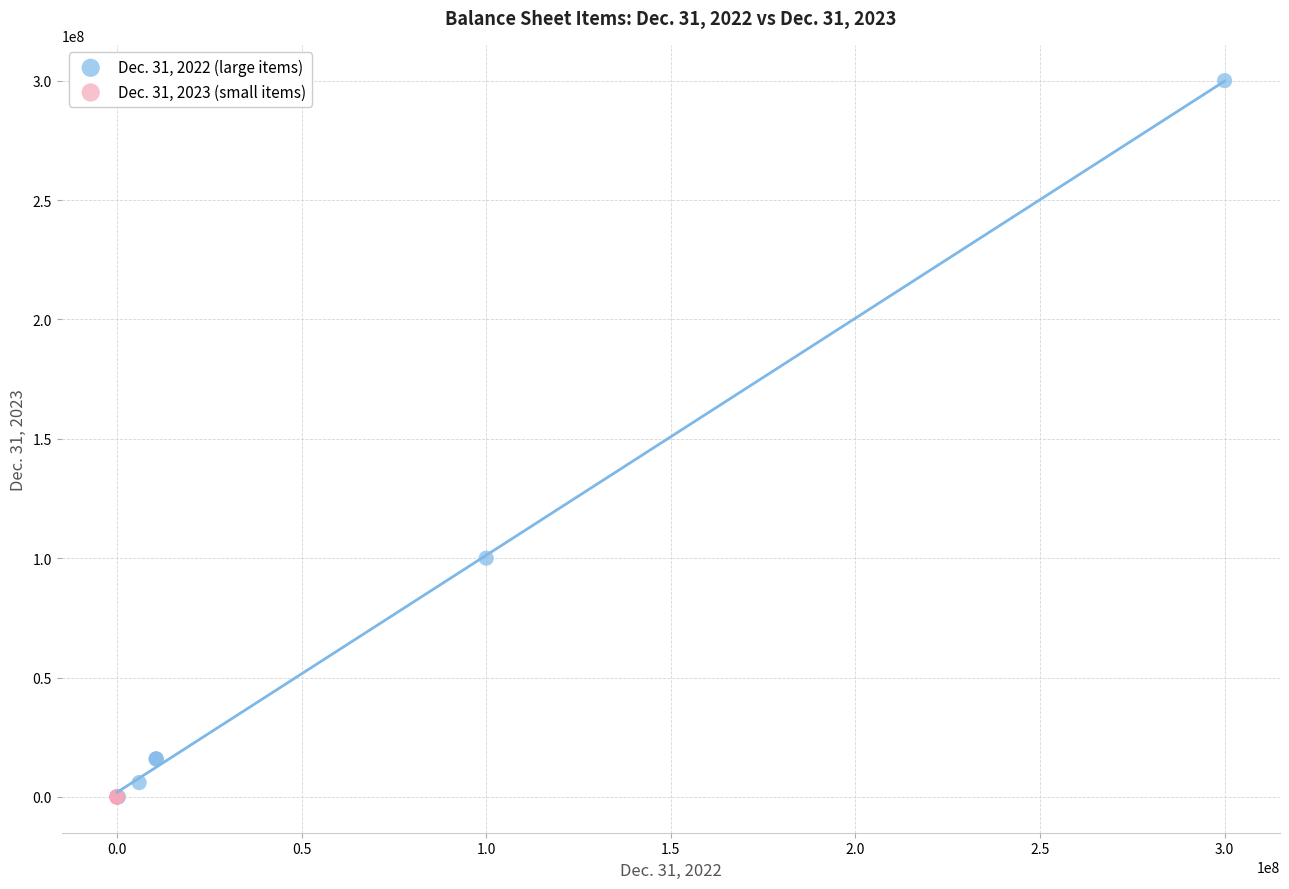

Which series has the widest spread of Y values?

Dec. 31, 2022 (large items)